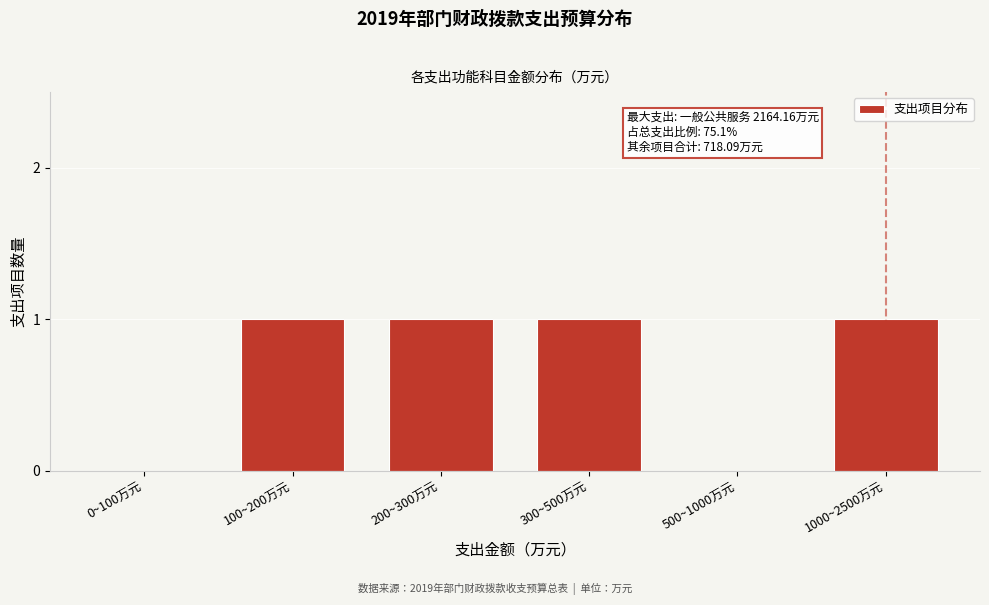

Reading left to right, transcribe all the data shown in this chart.

0~100万元=0	100~200万元=1	200~300万元=1	300~500万元=1	500~1000万元=0	1000~2500万元=1